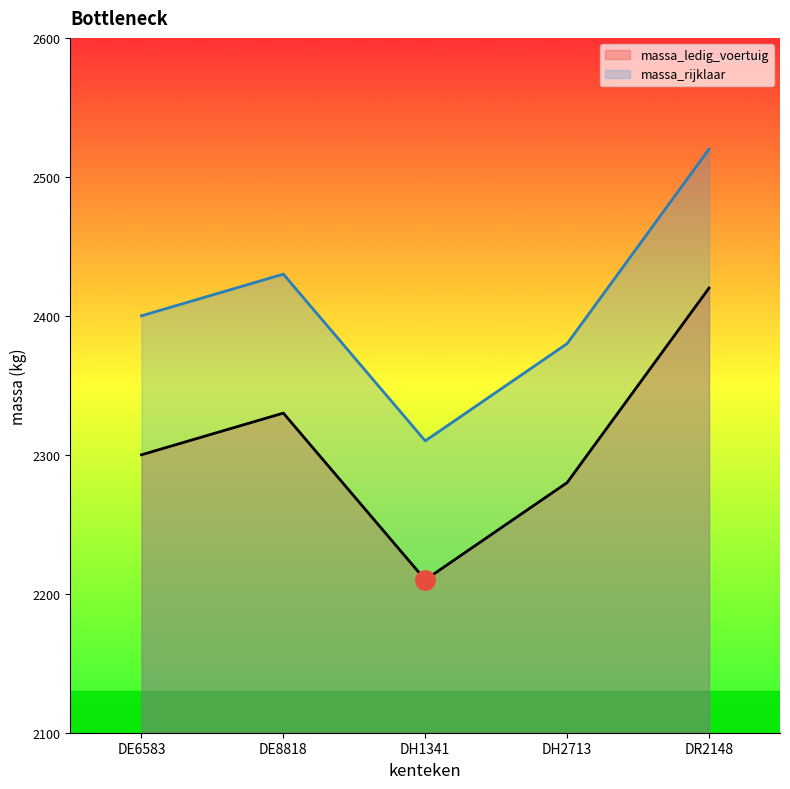

True or false: massa_ledig_voertuig and massa_rijklaar intersect in this chart.

False